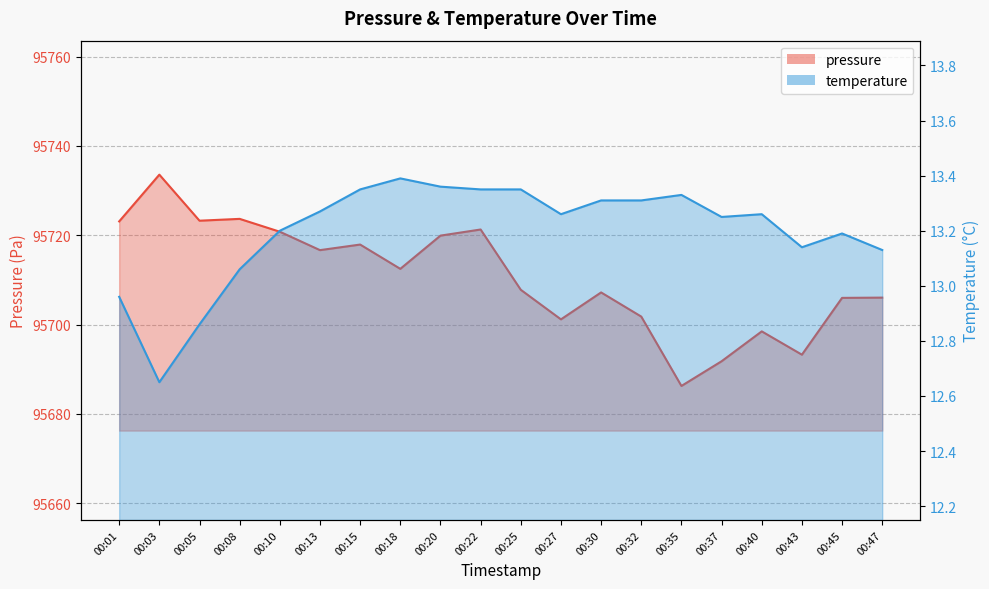

How many distinct data groups are displayed?

2